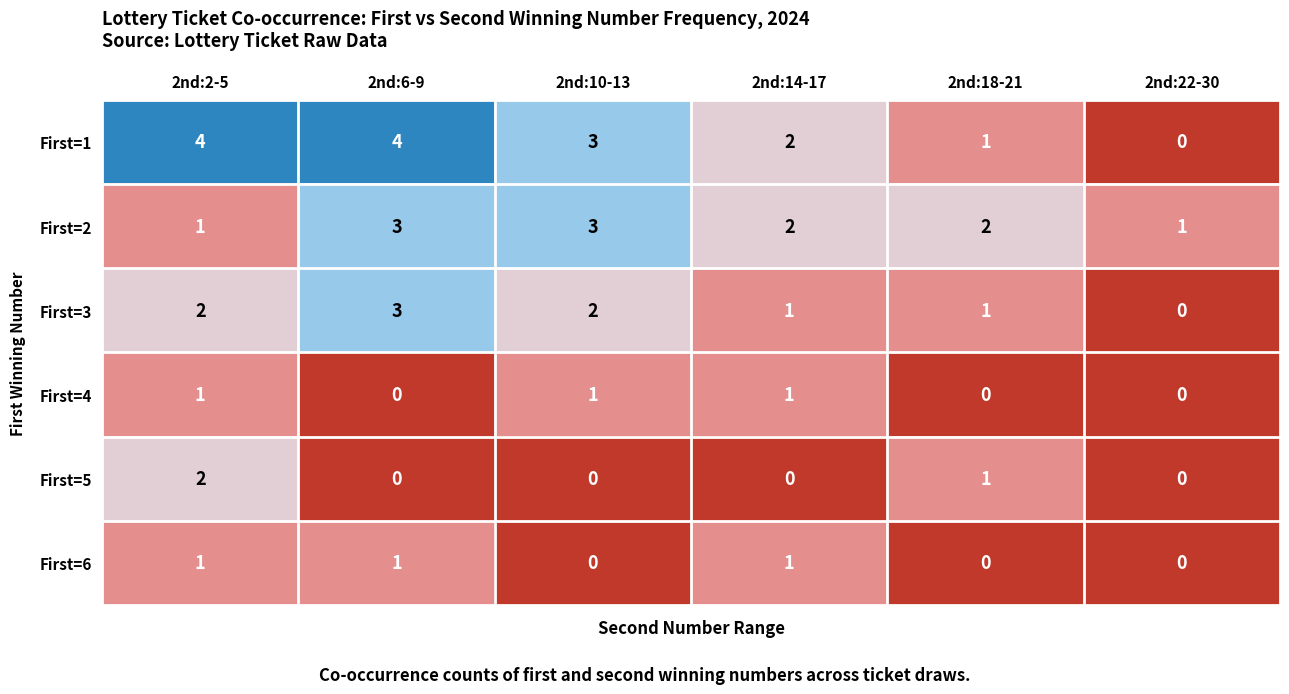

What is the sum of the First=3 values at 2nd:22-30 and 2nd:6-9?

3